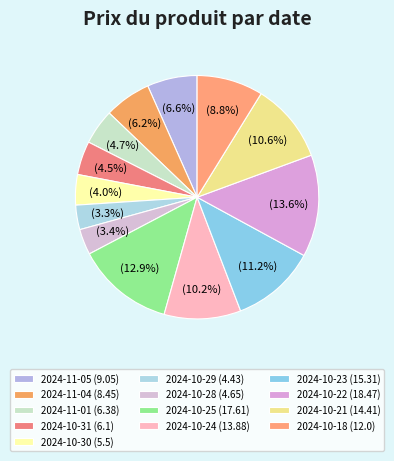

What portion of the pie excludes 2024-10-25?

87.1%